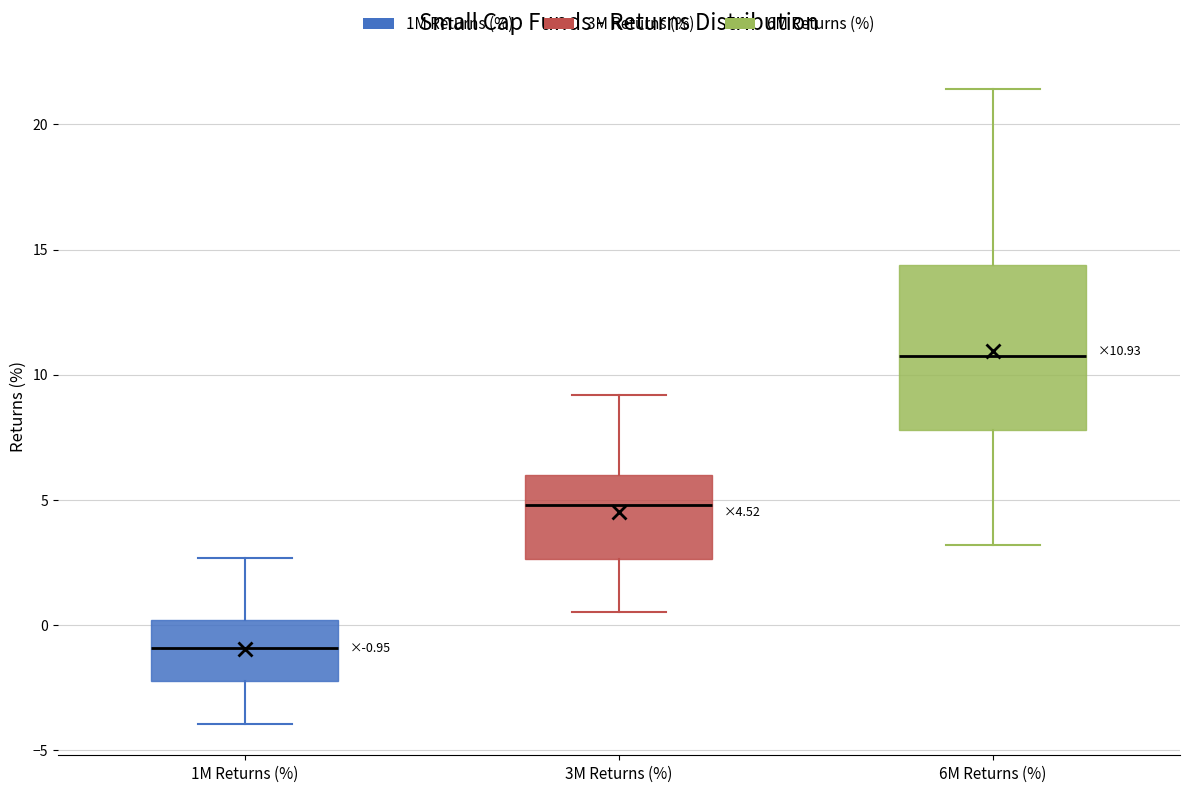

Which box has the highest median line?

6M Returns (%)